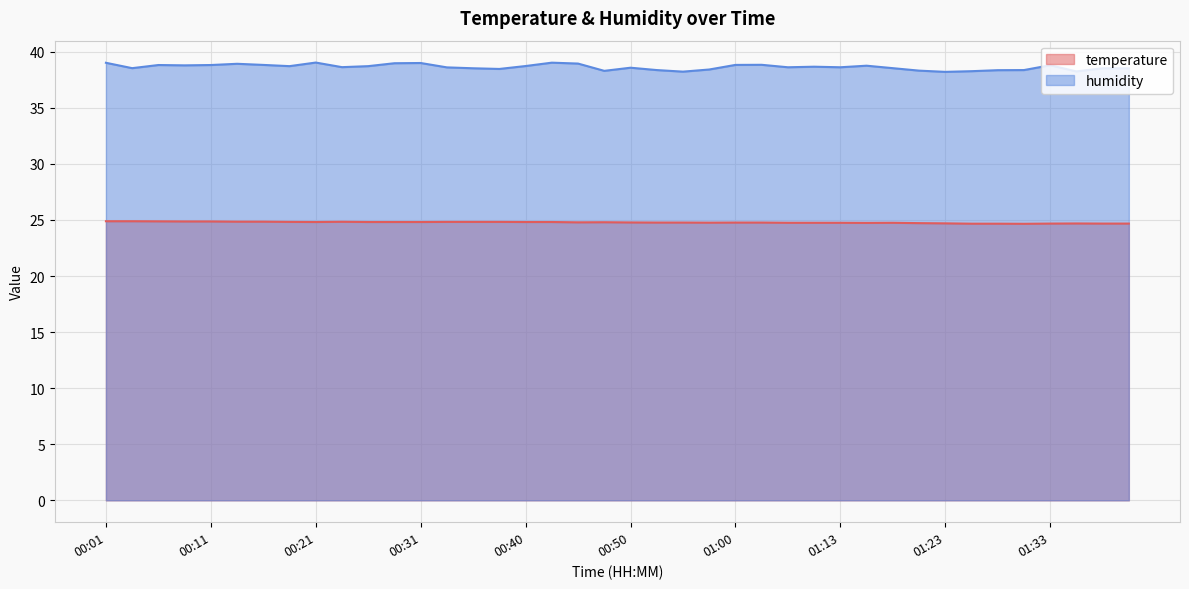

How many distinct data groups are displayed?

2